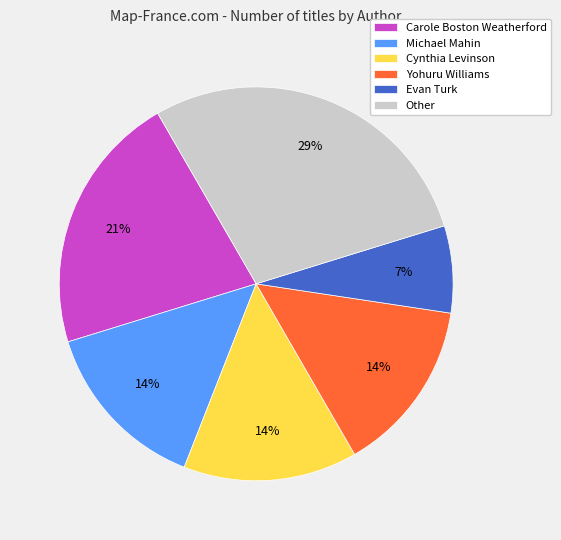

Is there a majority slice in this chart?

No